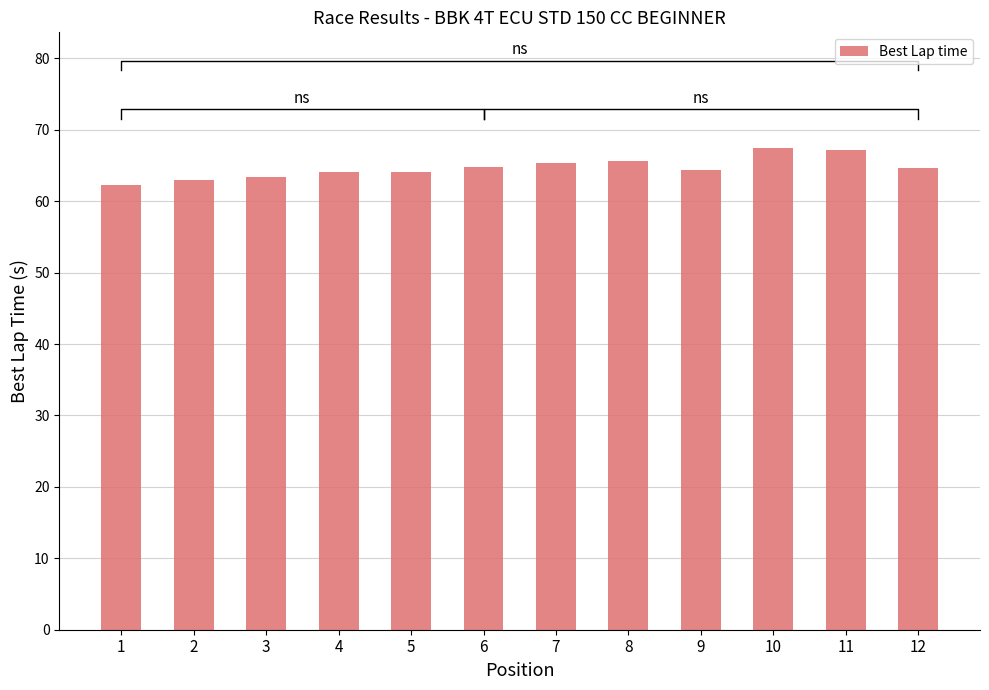

At which label is the value closest to 64?

5